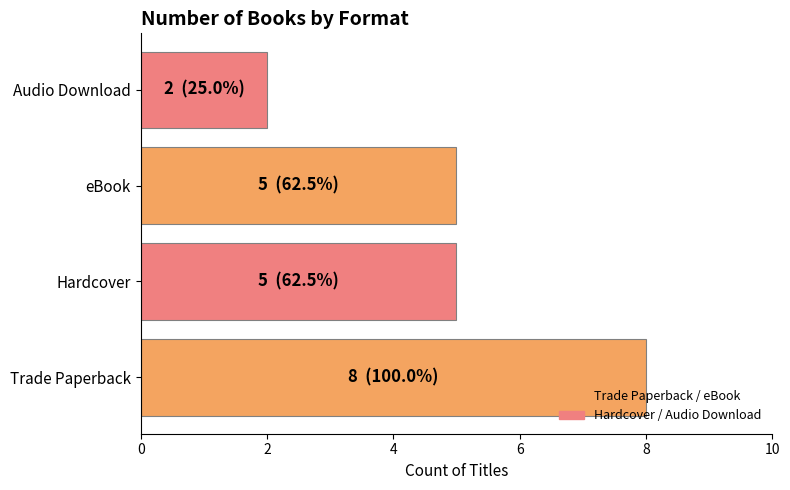

Reading bottom to top, transcribe all the data shown in this chart.

Trade Paperback=8	Hardcover=5	eBook=5	Audio Download=2